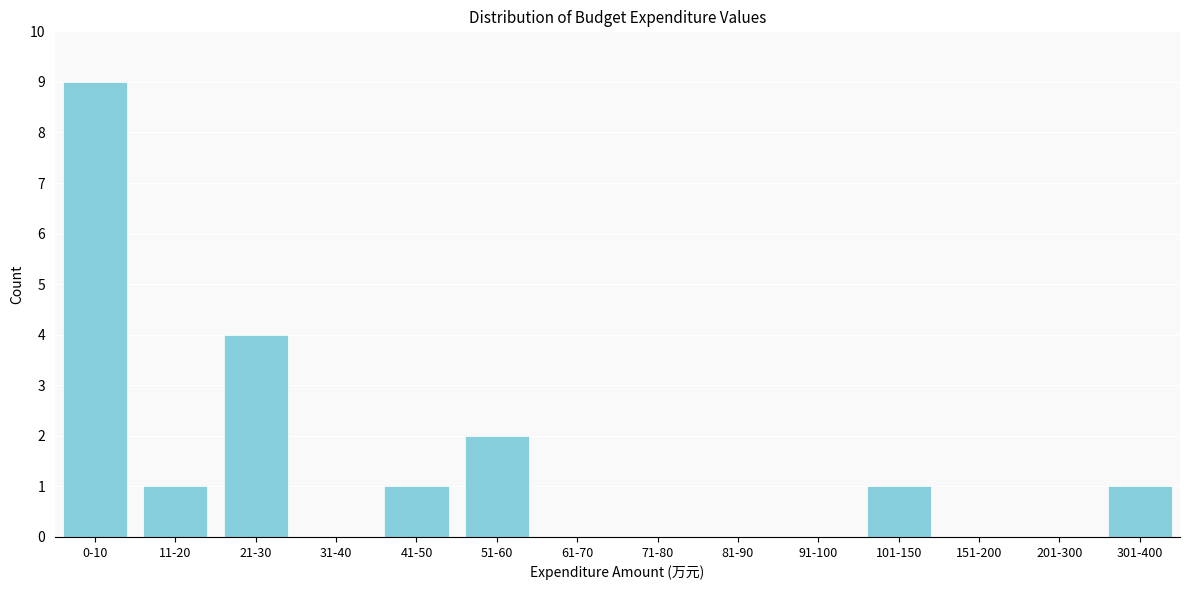

Reading right to left, what are all the values shown in this chart?

301-400=1	201-300=0	151-200=0	101-150=1	91-100=0	81-90=0	71-80=0	61-70=0	51-60=2	41-50=1	31-40=0	21-30=4	11-20=1	0-10=9